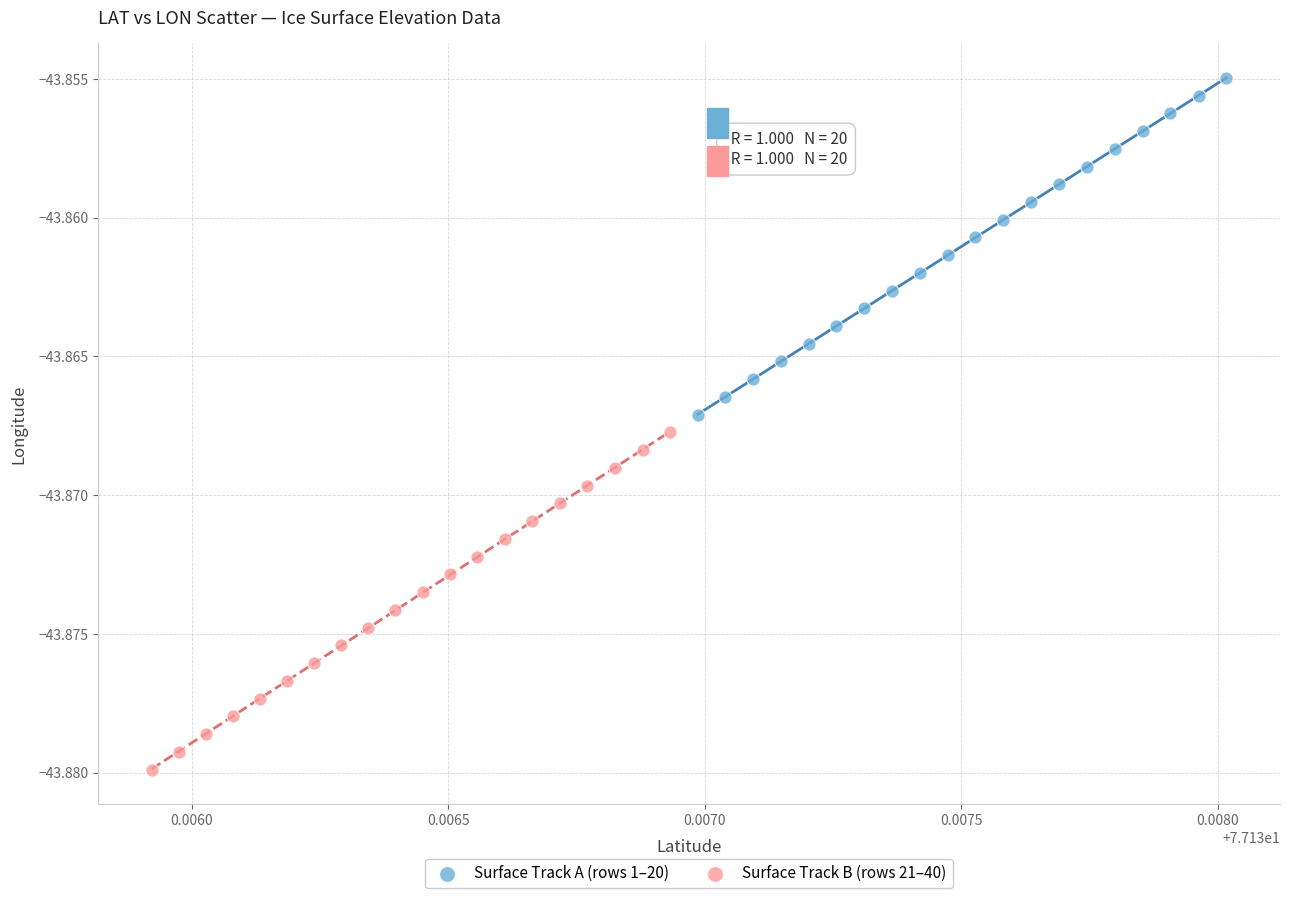

Which series contains the highest Y value?

Surface Track A (rows 1–20)